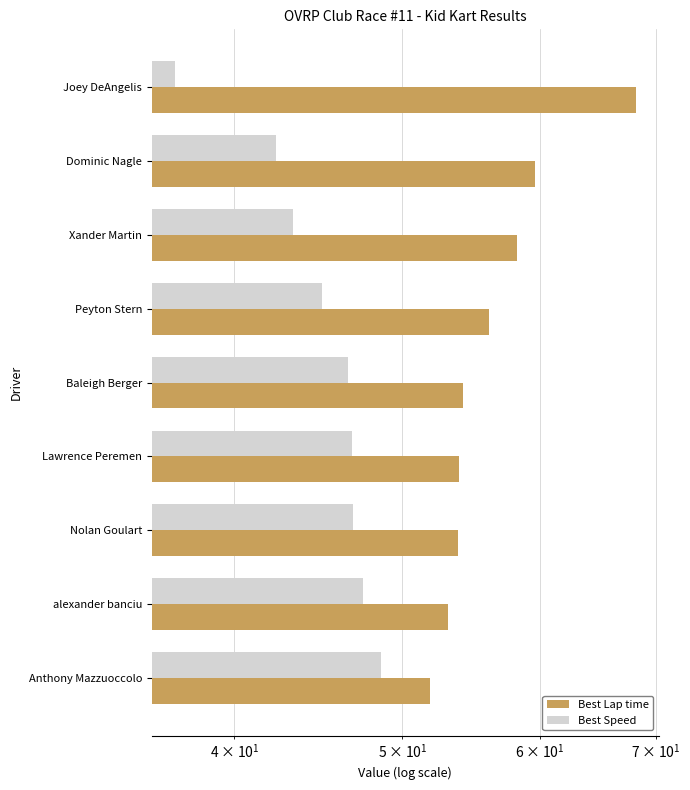

Which series has the largest total across all categories?

Best Lap time